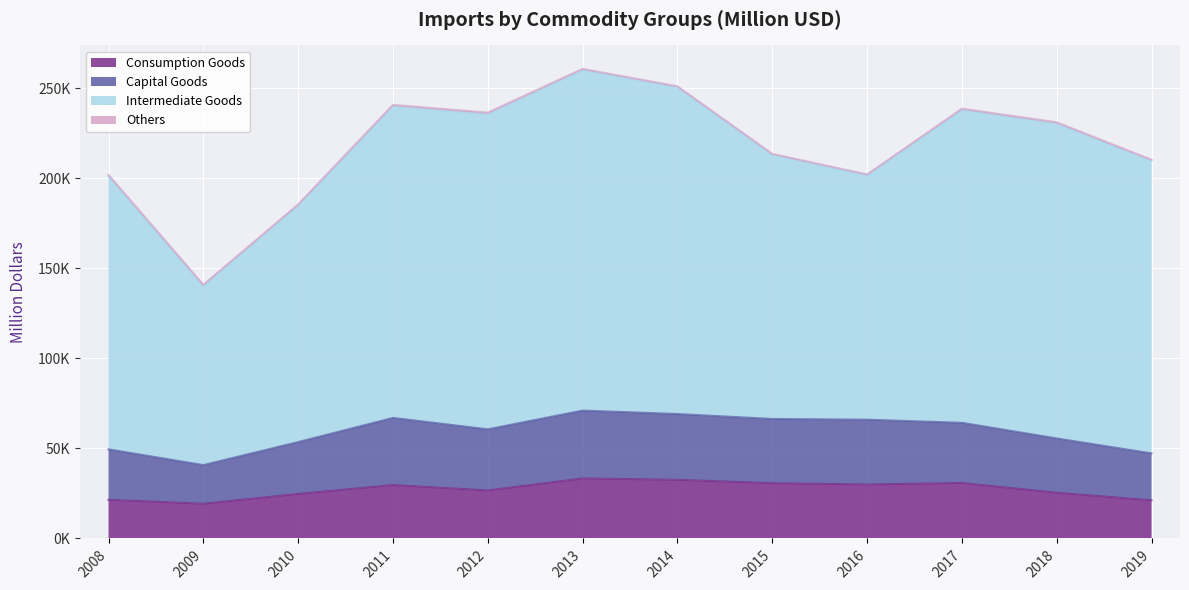

Which has a higher value, 2010 or 2019?

2010